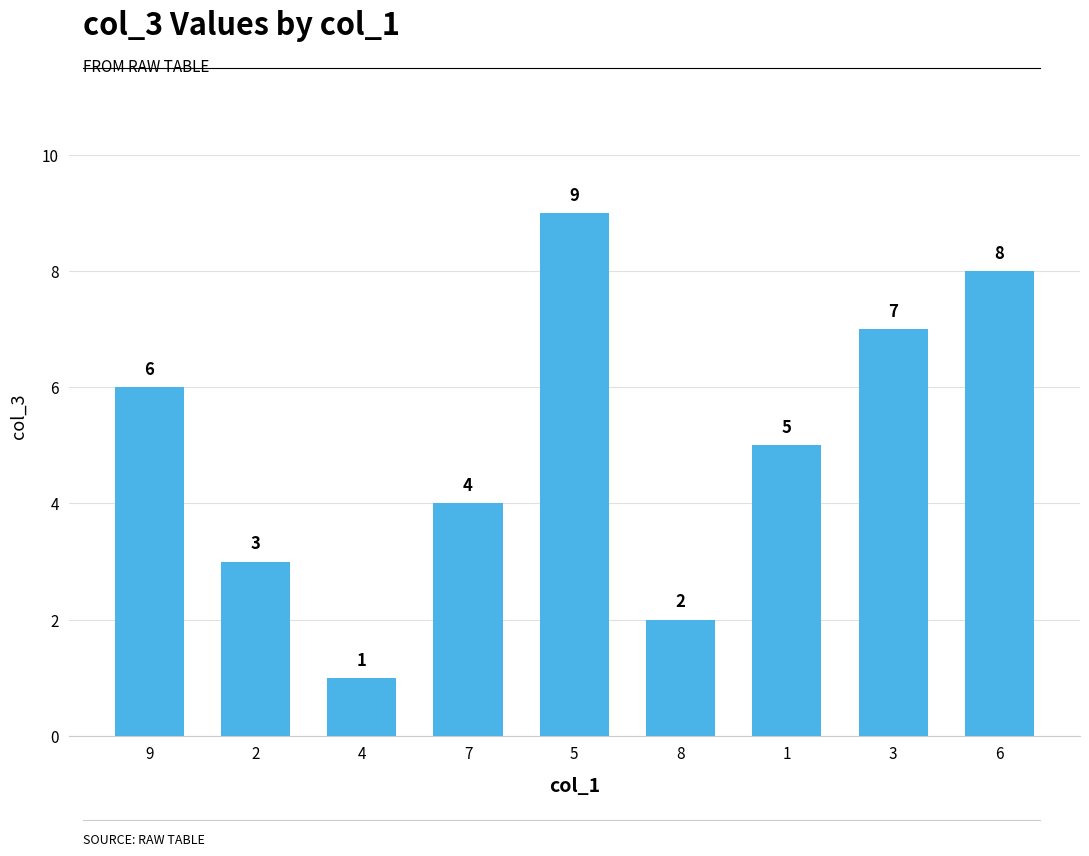

Reading right to left, list all the values displayed in this chart.

8	7	5	2	9	4	1	3	6